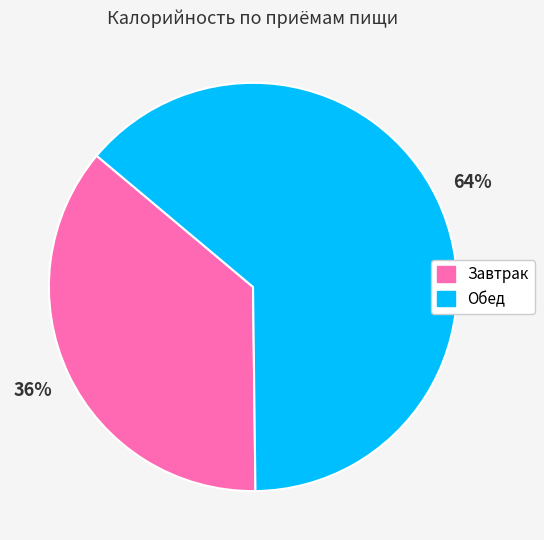

To the nearest percent, what percentage of the pie is Обед?

64%